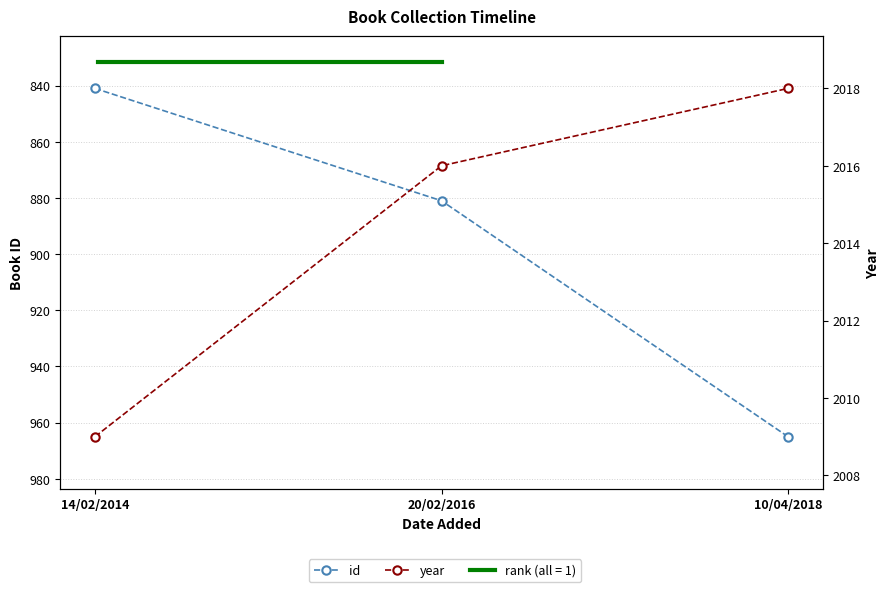

What position from the left is 10/04/2018?

3